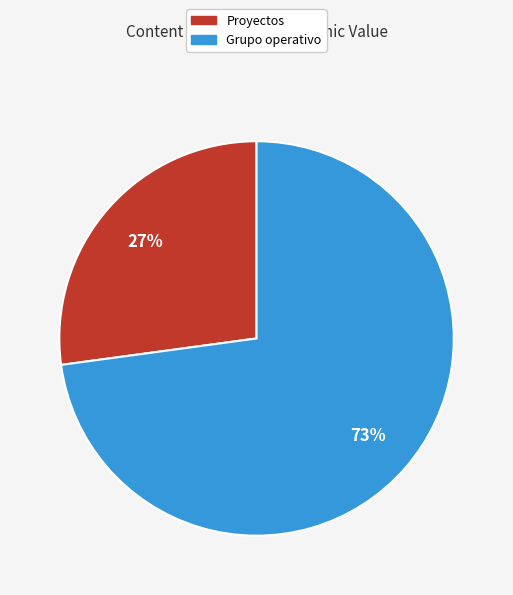

To the nearest percent, what is the average slice percentage?

50%